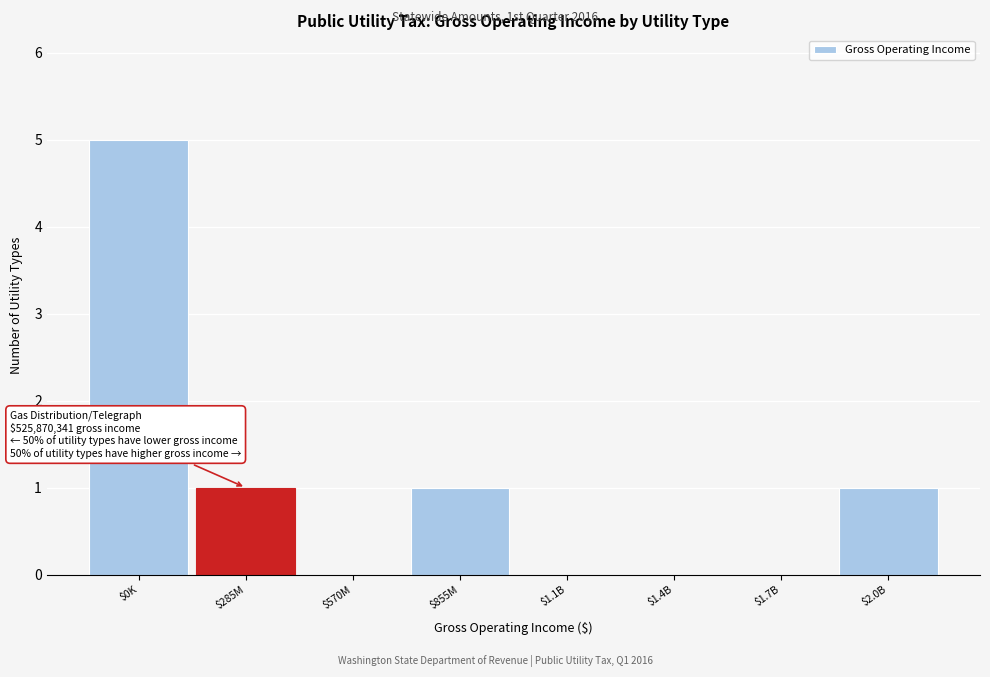

What is the sum of all values?

8